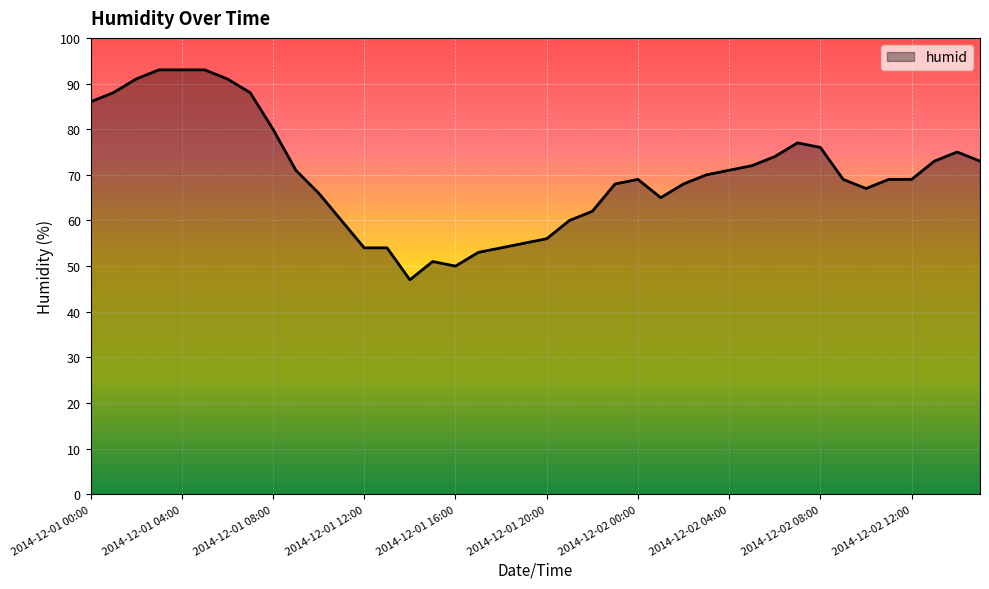

Reading right to left, extract all data points from this chart.

73	75	73	69	69	67	69	76	77	74	72	71	70	68	65	69	68	62	60	56	55	54	53	50	51	47	54	54	60	66	71	80	88	91	93	93	93	91	88	86